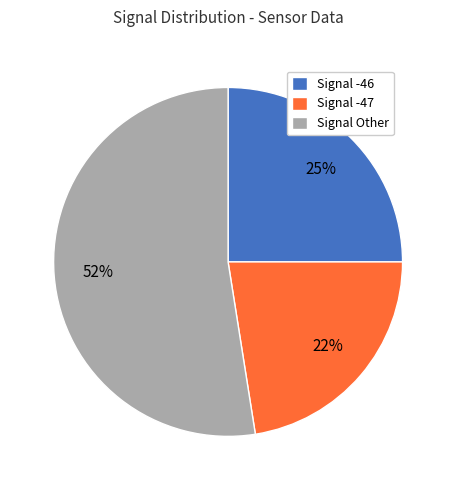

True or false: Signal -47 accounts for 22% of the total.

True